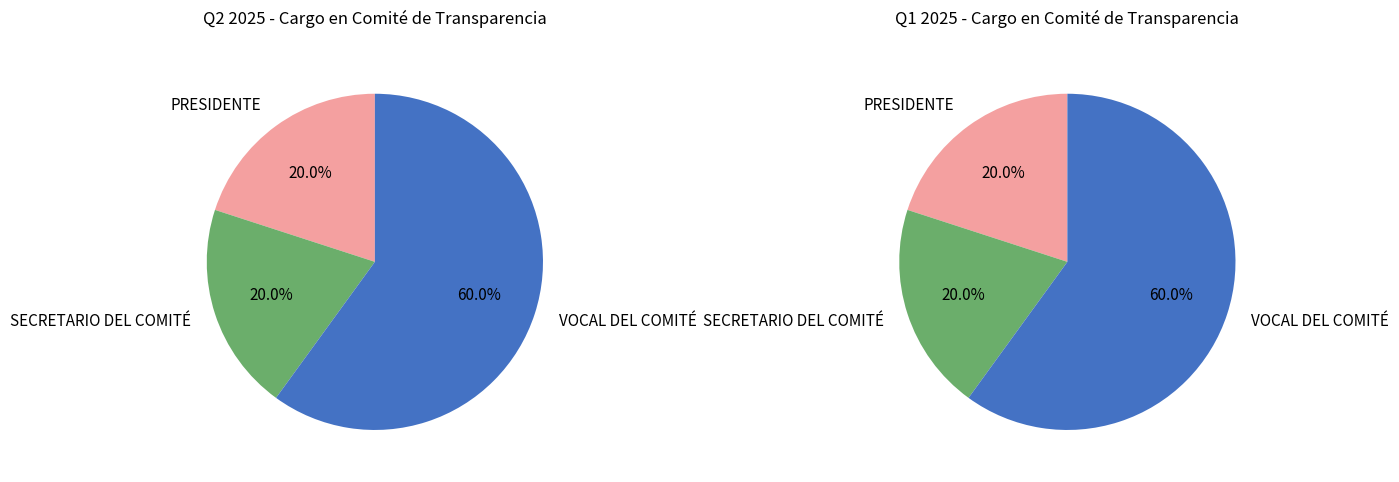

Which slice is the largest?

VOCAL DEL COMITÉ